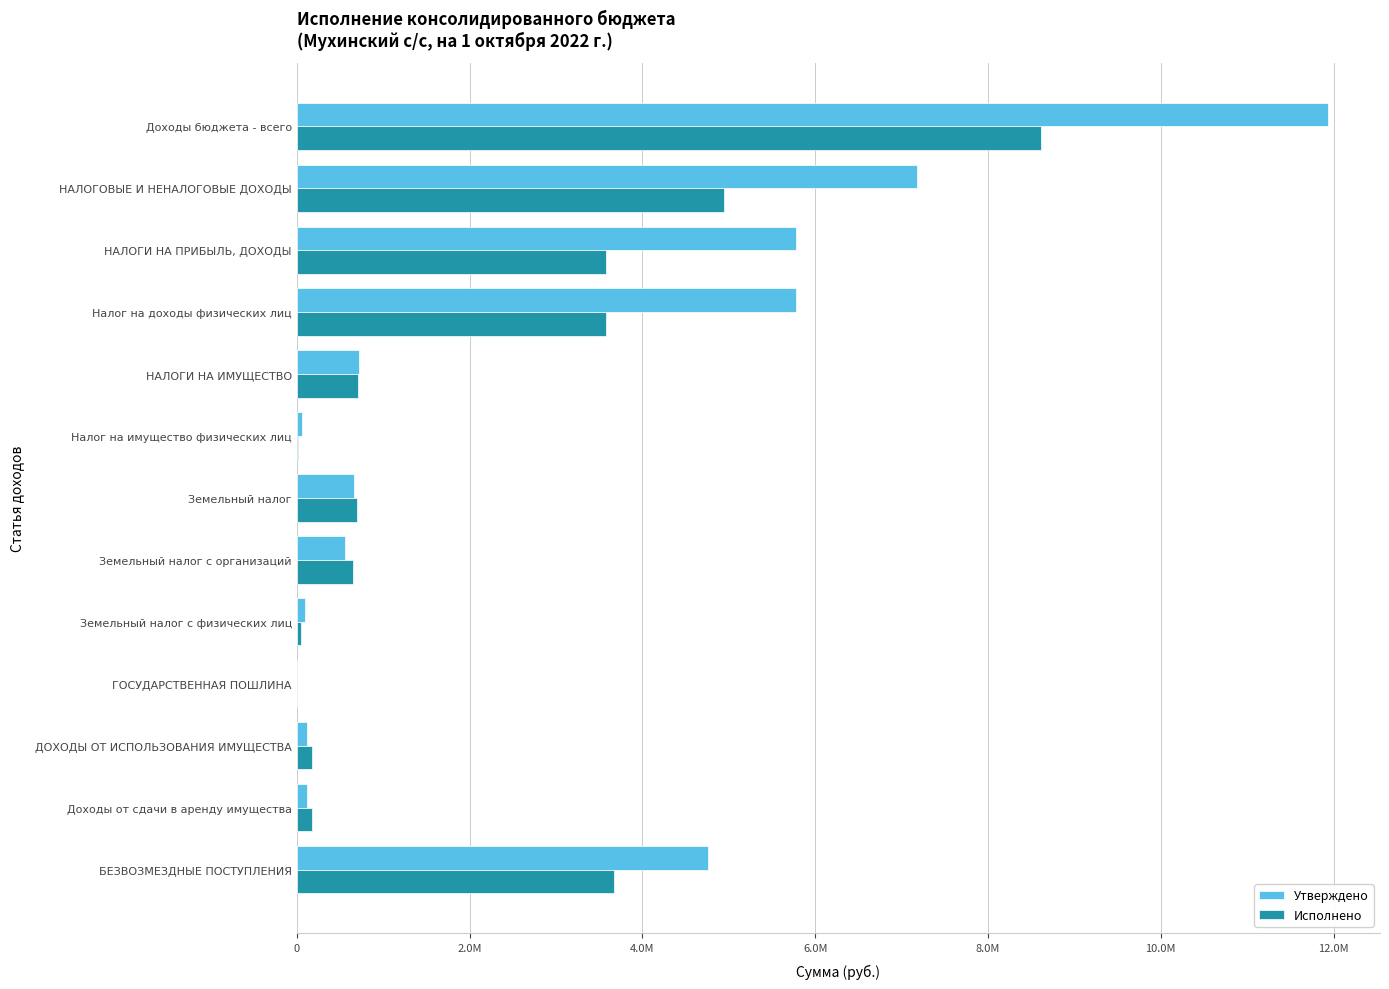

What are all the series names shown in the legend?

Утверждено, Исполнено